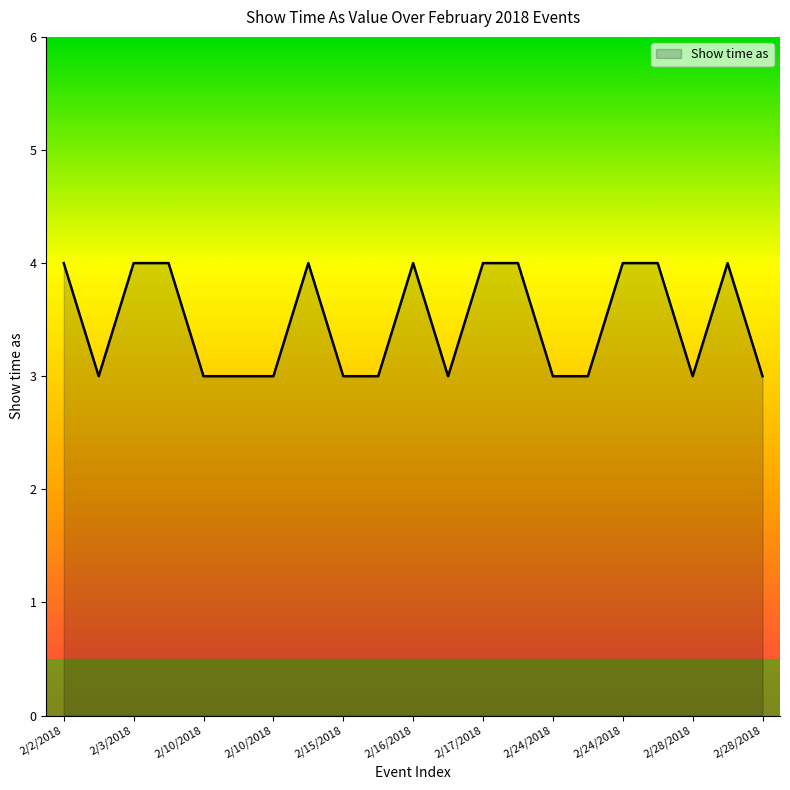

How many lines are shown in the chart?

1